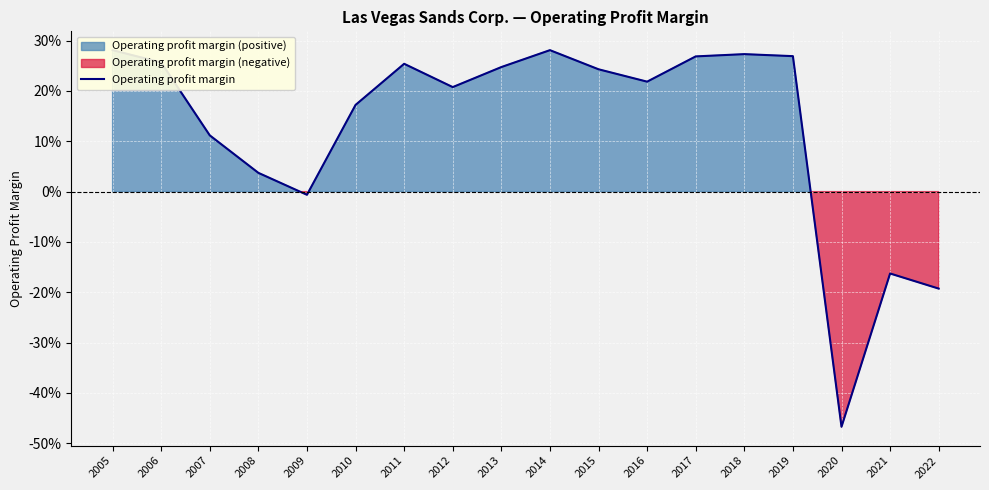

How many points are higher than both their immediate neighbors (excluding endpoints)?

4